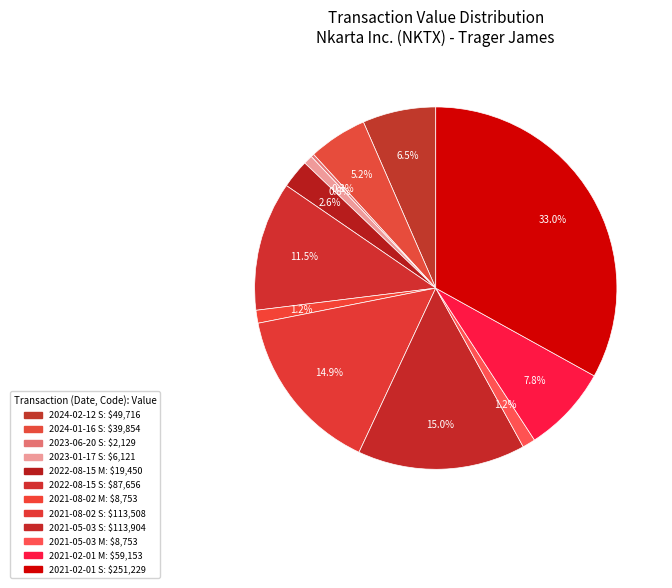

The 2021-08-02 S slice represents 27% of the pie. True or false?

False